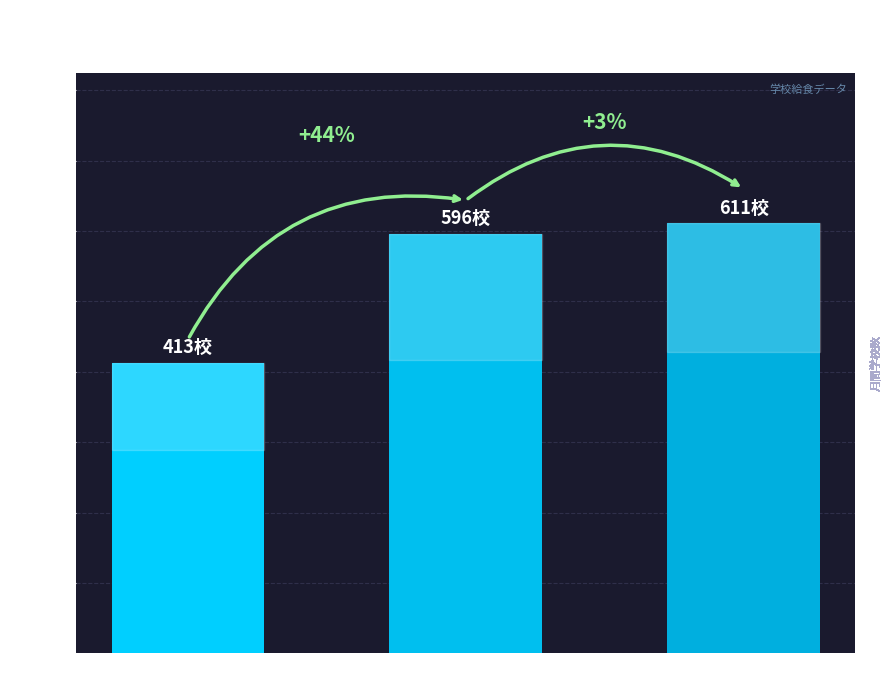

What is the greatest value displayed?

611